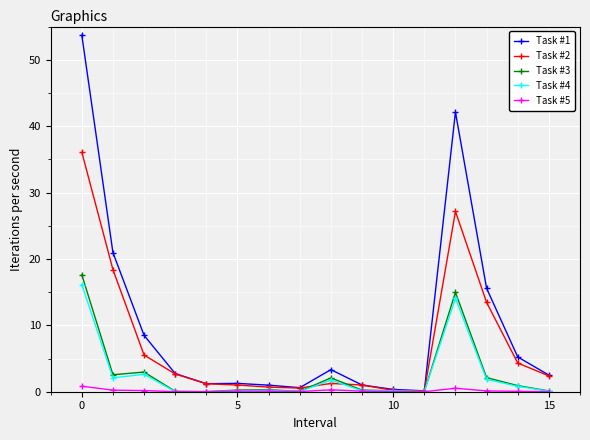

Which series has the widest spread of values?

Task #1